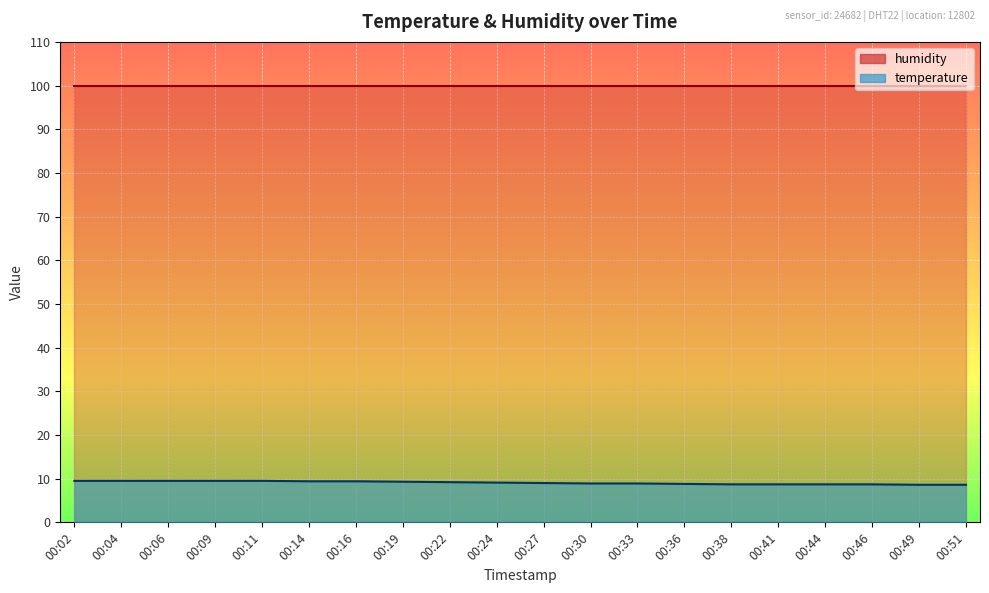

How many data points are less than 9?

9